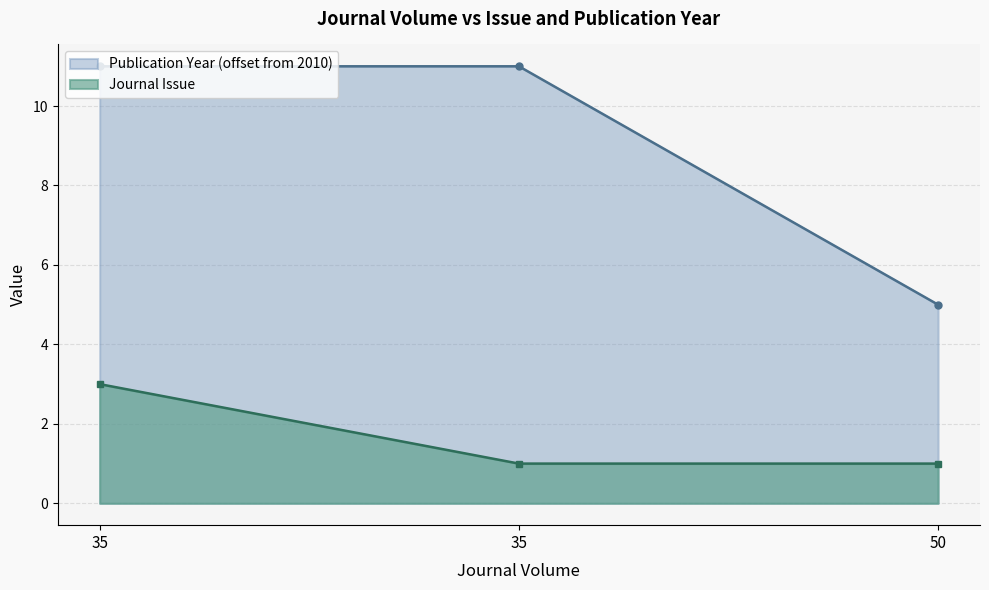

How many lines are shown in the chart?

2